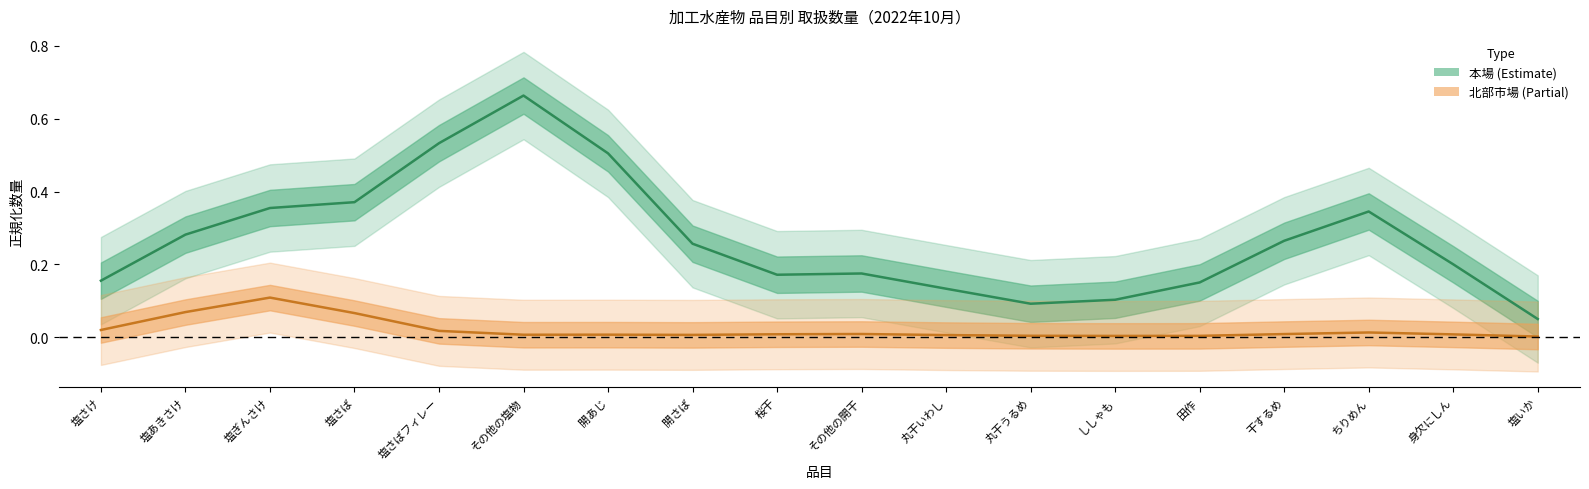

True or false: 北部市場_数量 has a value of 0.0 at ししゃも.

True